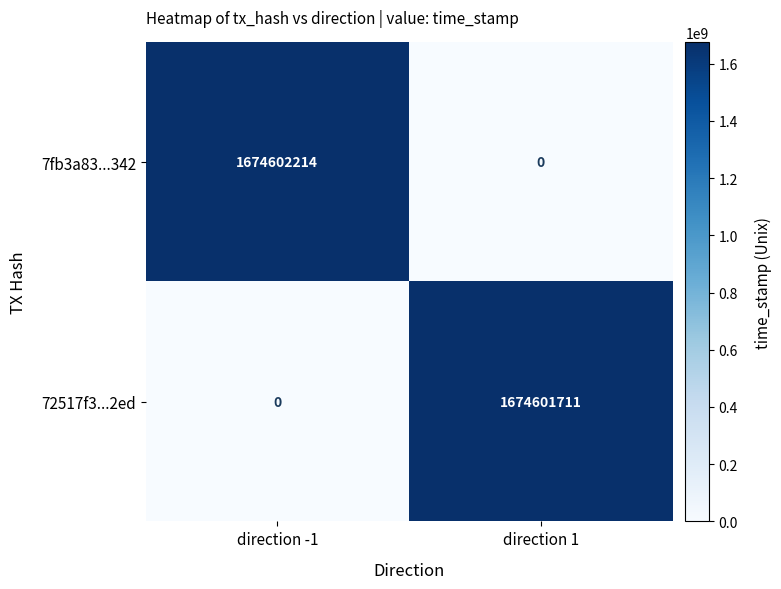

Which series changed the most between direction -1 and direction 1?

7fb3a83...342